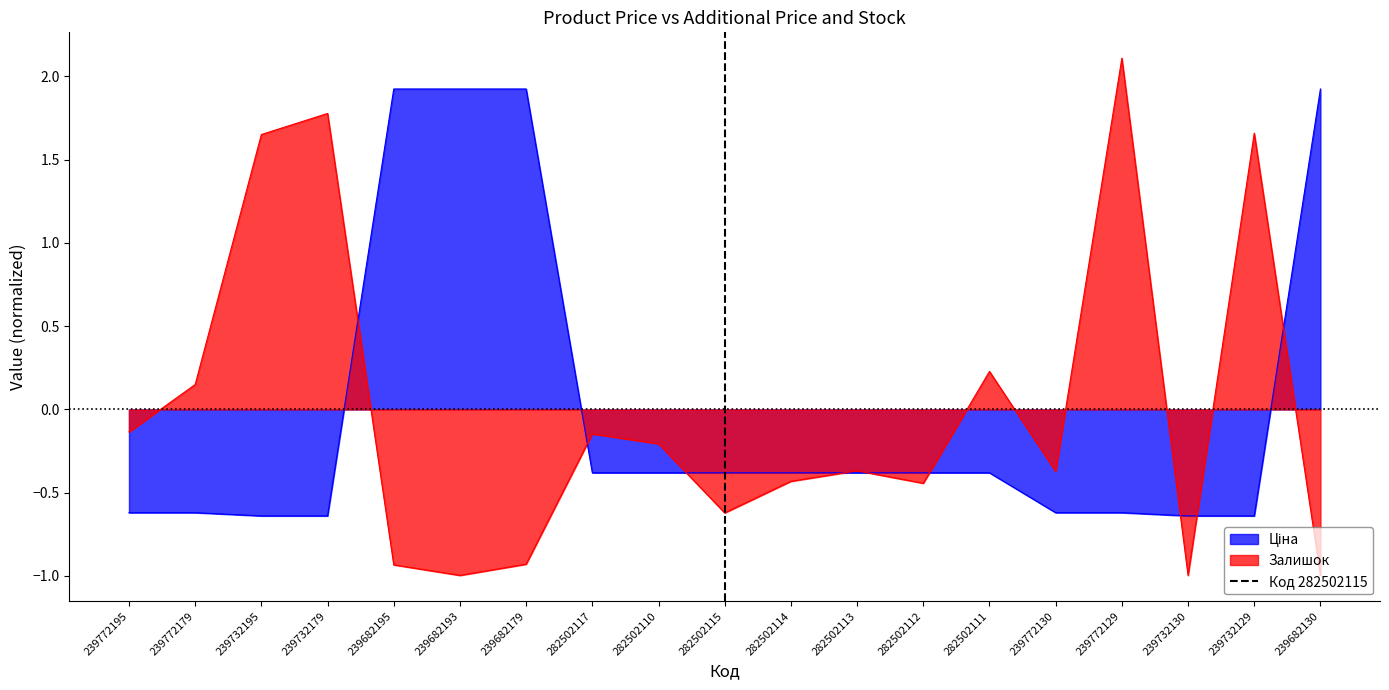

Read the Залишок value at 239732179.

1.8